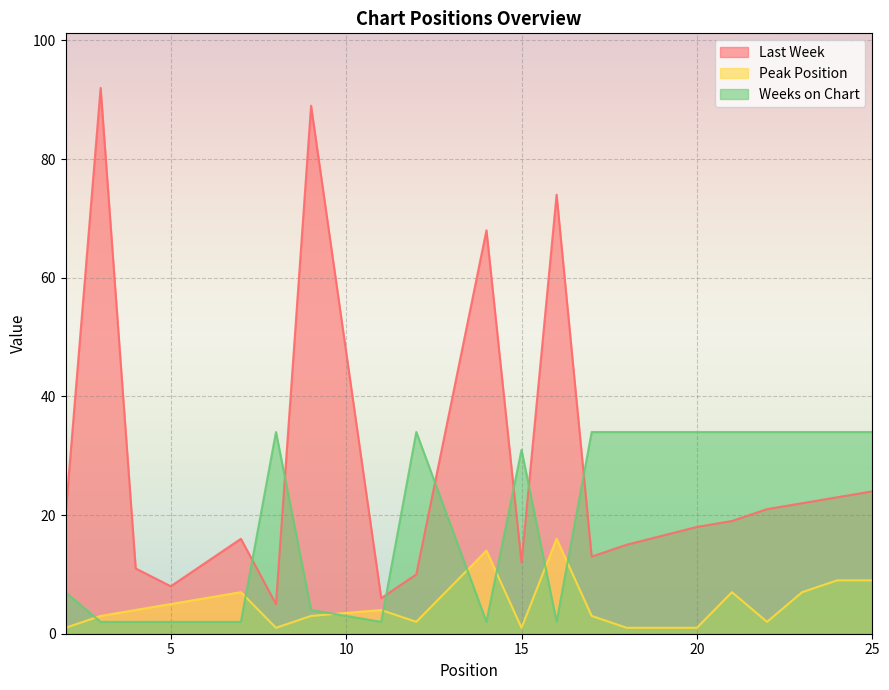

What is the lowest value of the Weeks on Chart series?

2